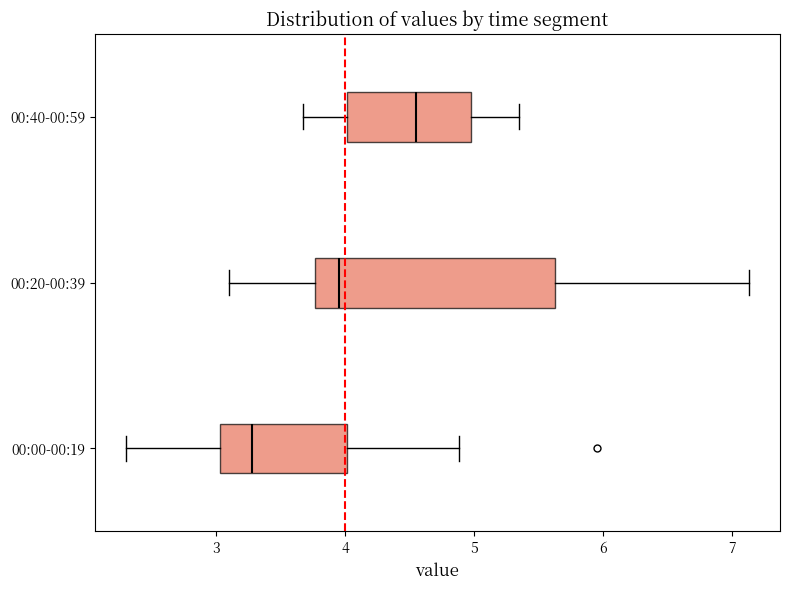

Comparing the boxes themselves (not the whiskers), which one is the widest?

00:20-00:39